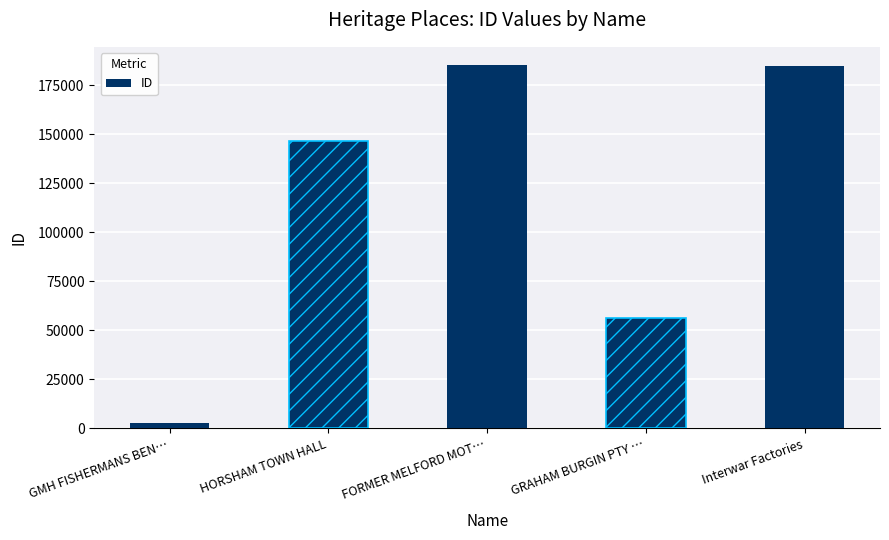

Are the bars grouped side by side (vs. stacked)?

No